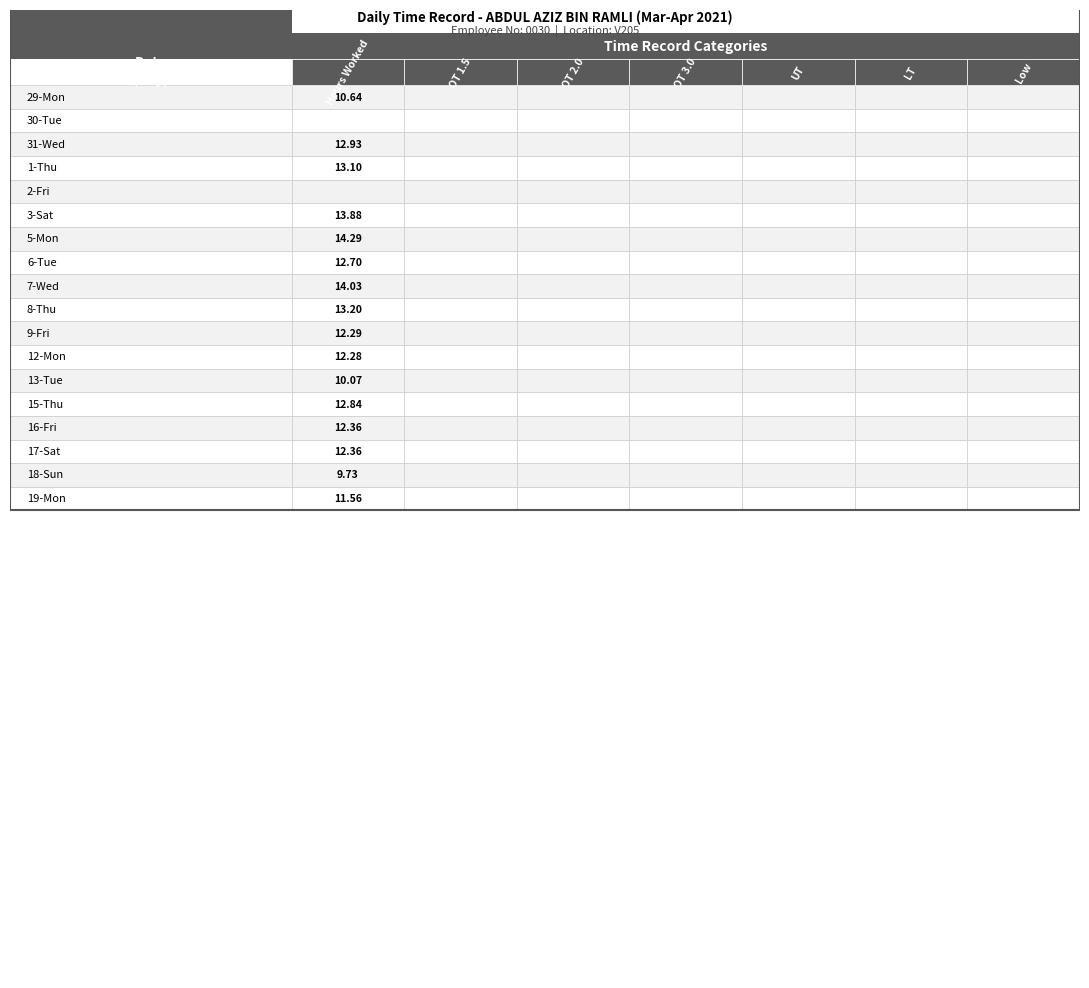

Is it true that 31-Wed equals 19.7 at 0?

False